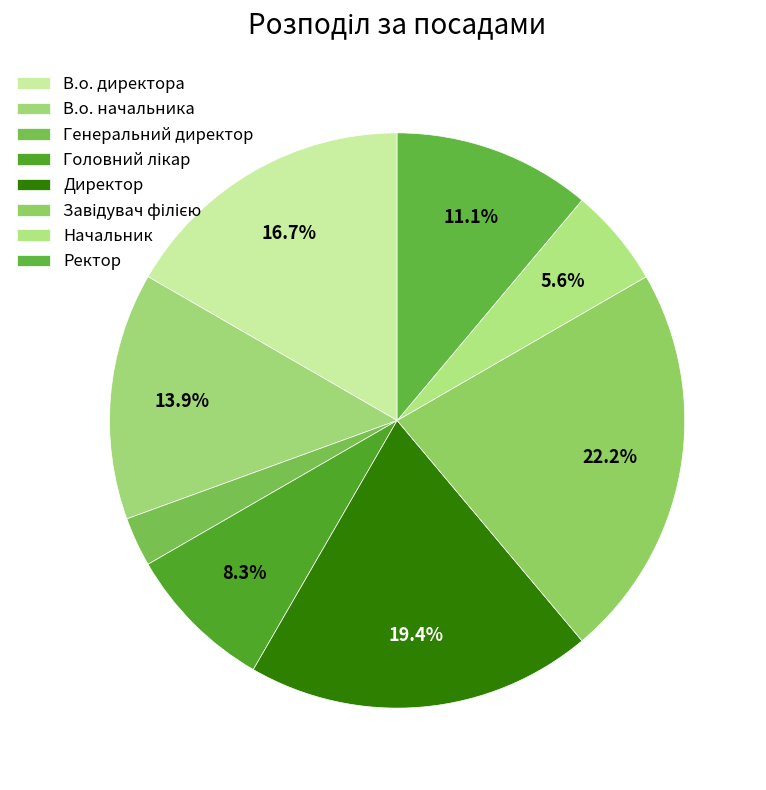

Combined, do В.о. директора and Ректор account for over 50%?

No